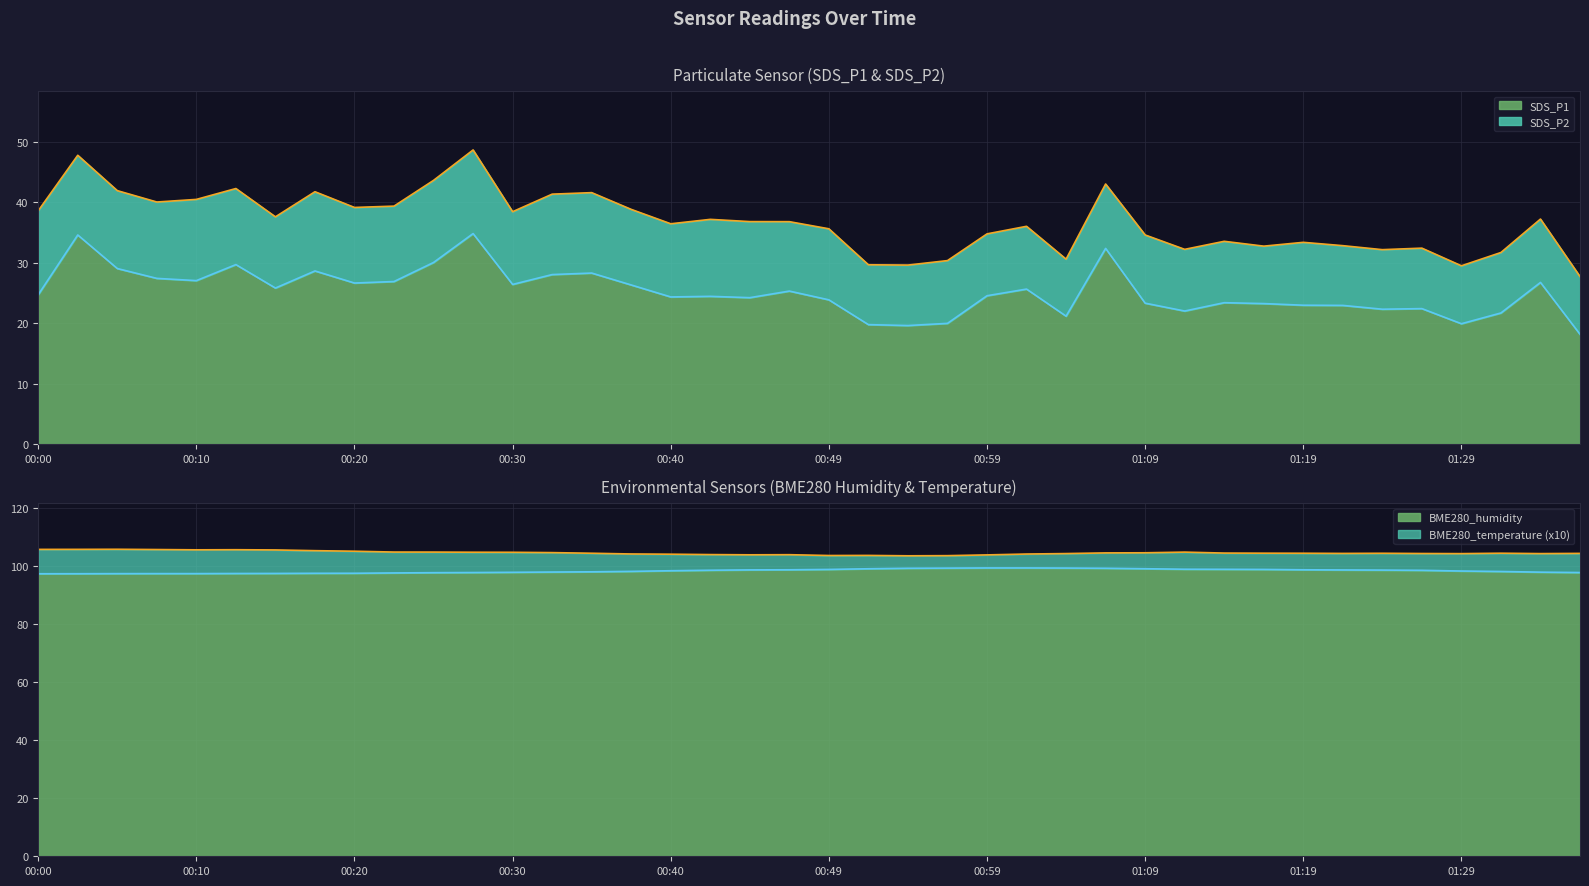

True or false: SDS_P1 has more than 2 interior local peaks.

True